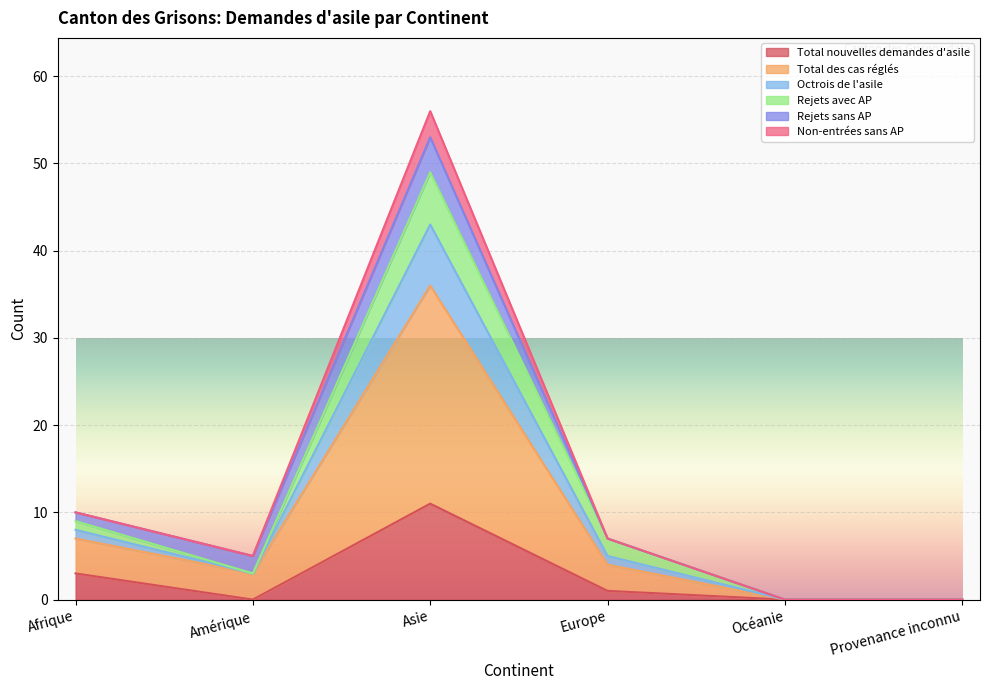

Between Europe and Asie, which is larger?

Asie